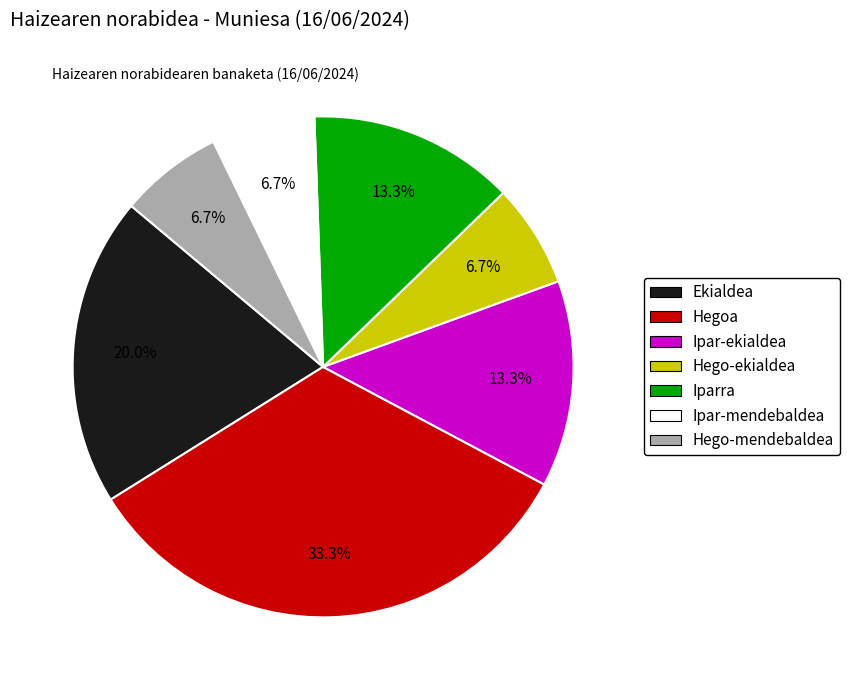

How many slices are in this pie chart?

7